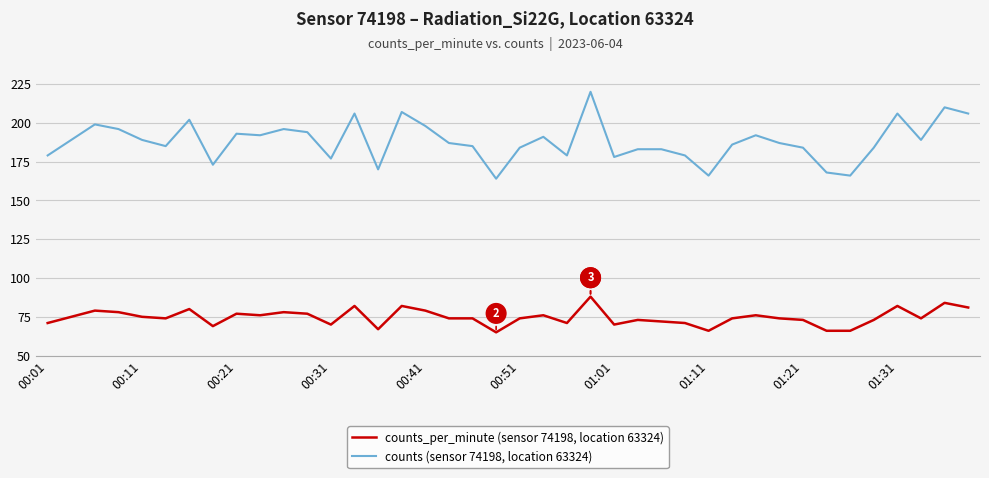

List the series in order of their overall mean, highest first.

counts (sensor 74198, location 63324), counts_per_minute (sensor 74198, location 63324)